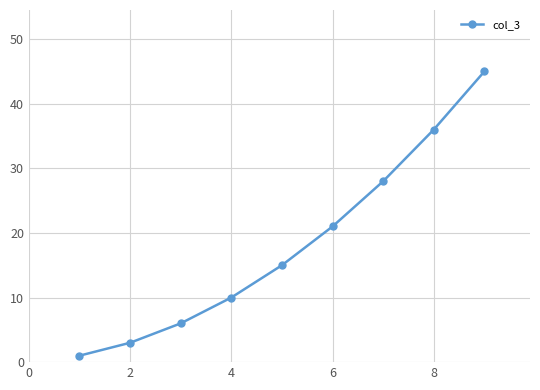

What is the value of the 4th point from the left?

10